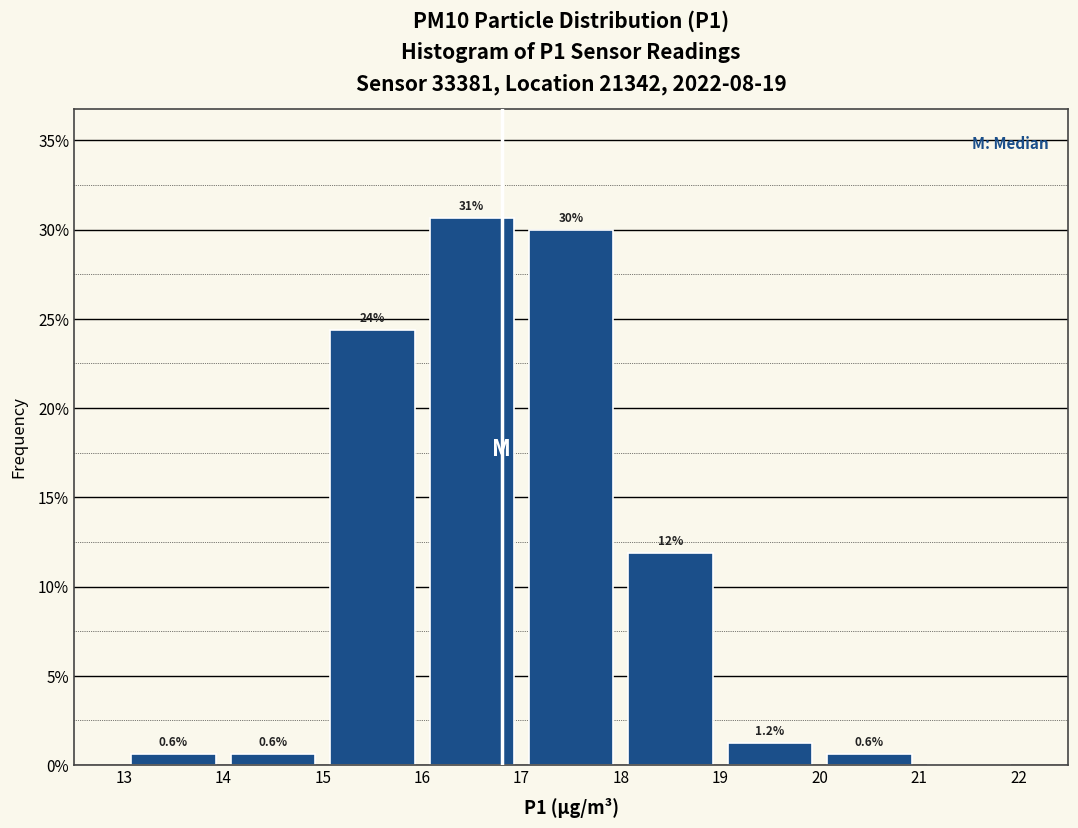

Which range on the x-axis has the tallest bar?

16 to 17